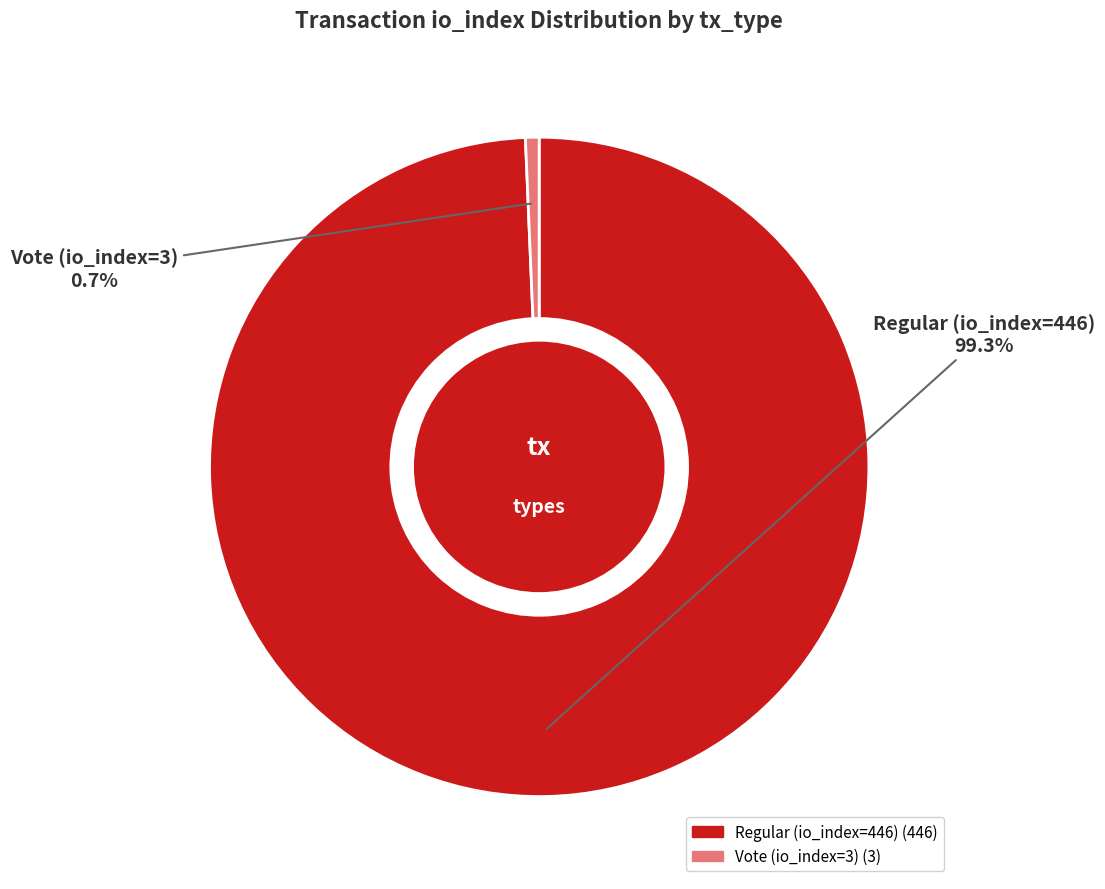

To the nearest percent, what is the difference between the Regular (io_index=446) and Vote (io_index=3) slice percentages?

99%